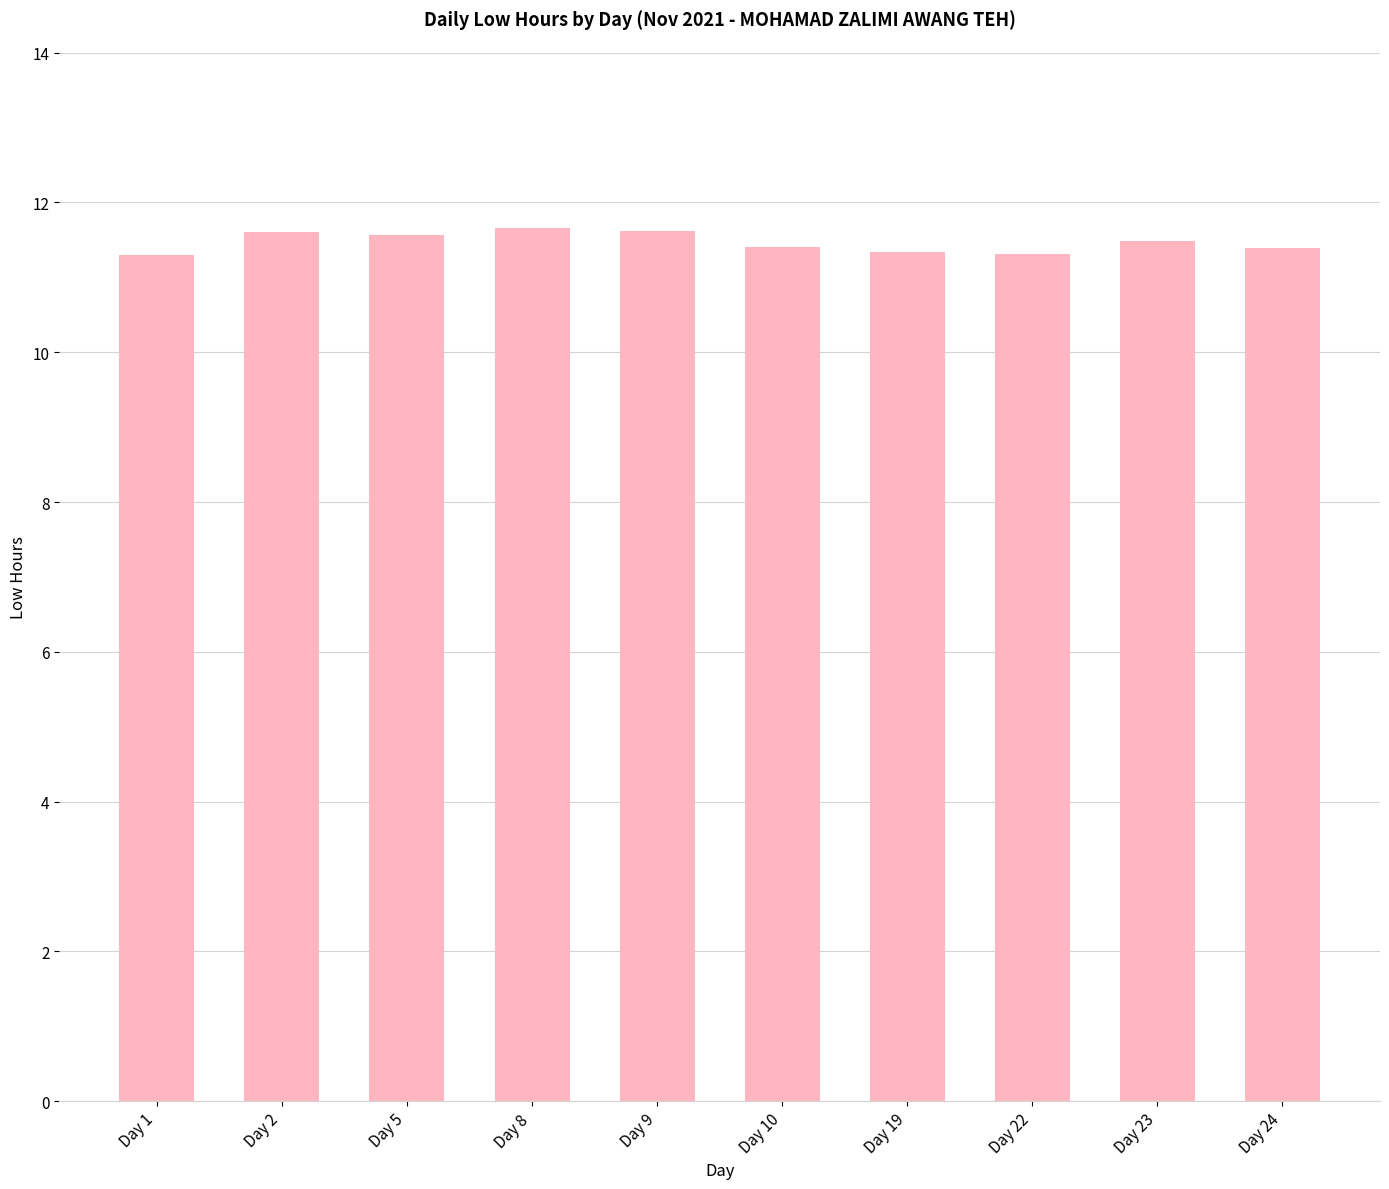

Is it true that the value at Day 2 is 16.4?

False